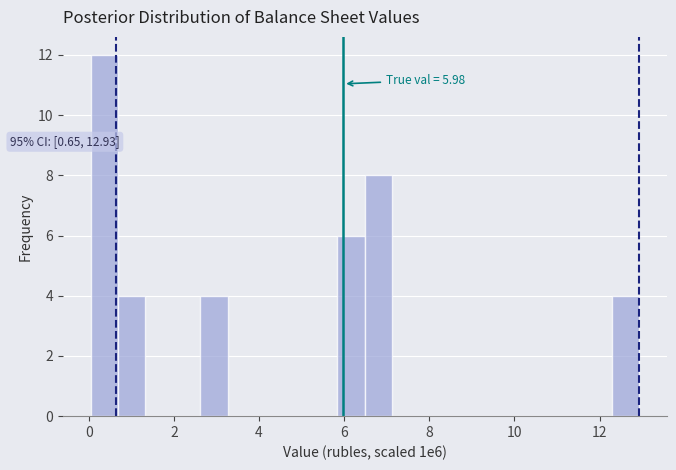

Read against the x-axis, roughly where is the centre of the tallest bar?

0.4